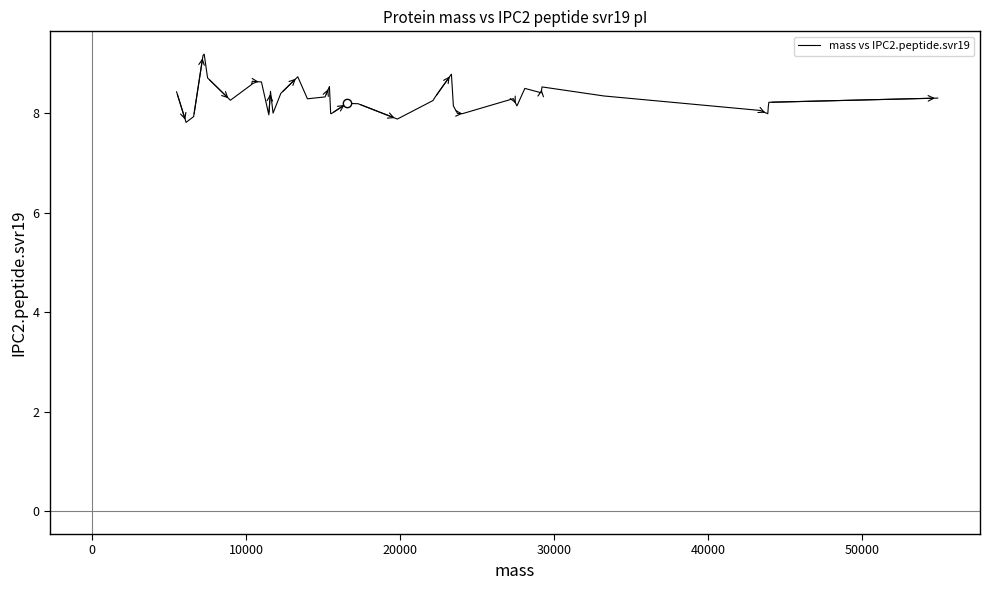

What is the smallest value displayed?

7.8